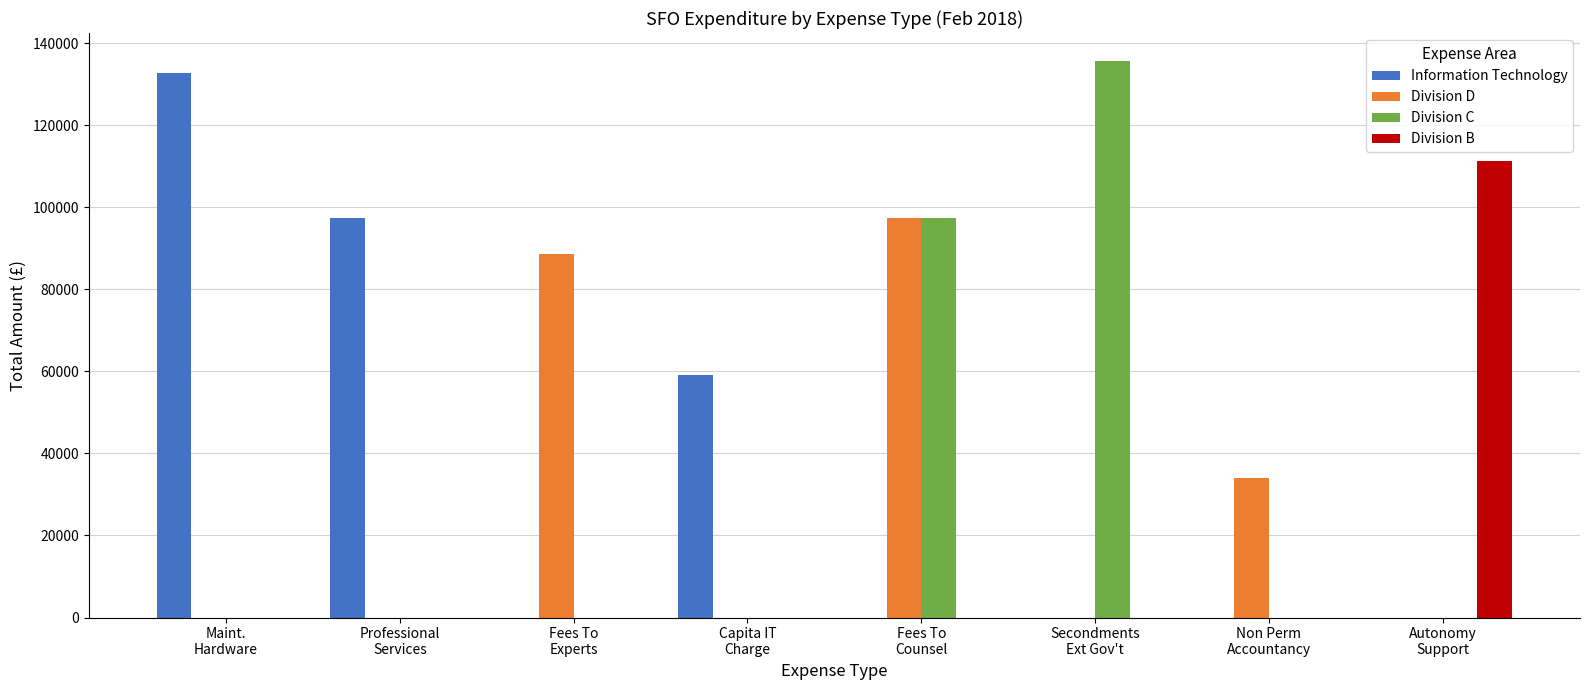

What is the highest value of the Division C series?

135678.2